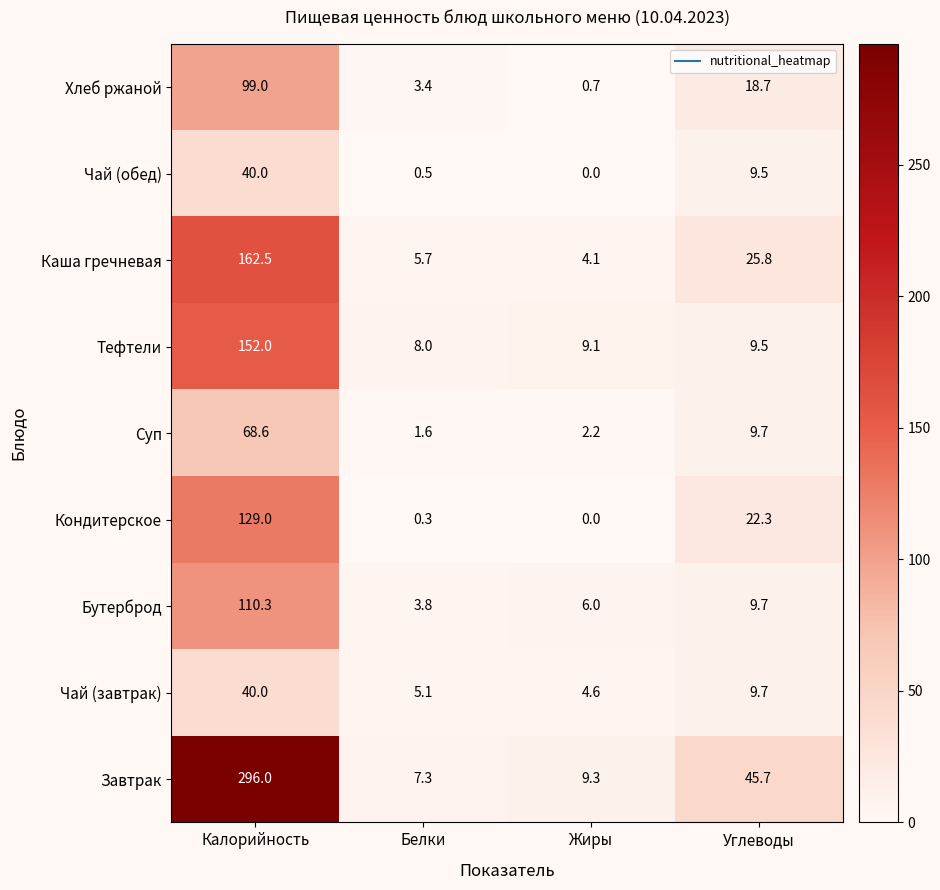

At which category does the chart reach its minimum across all series?

Жиры